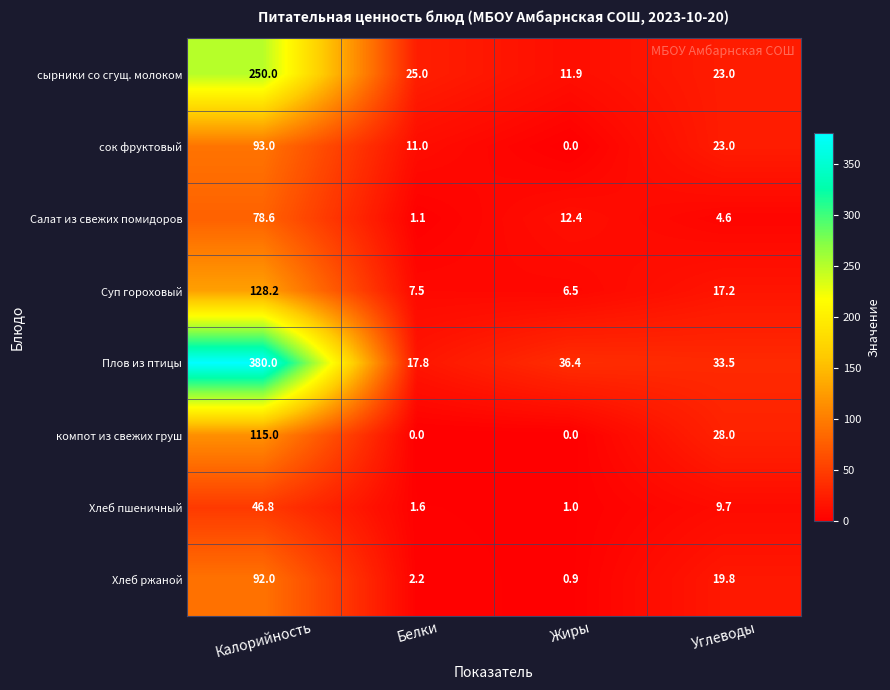

Is the value of Салат из свежих помидоров at Жиры greater than the value of Хлеб пшеничный at Углеводы?

Yes